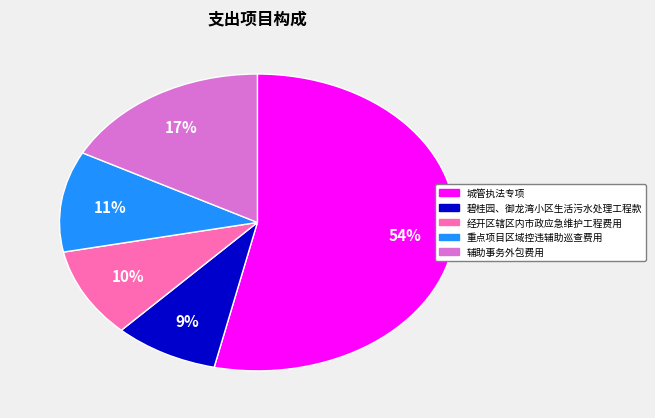

What percentage is the 辅助事务外包费用 slice, to the nearest percent?

17%